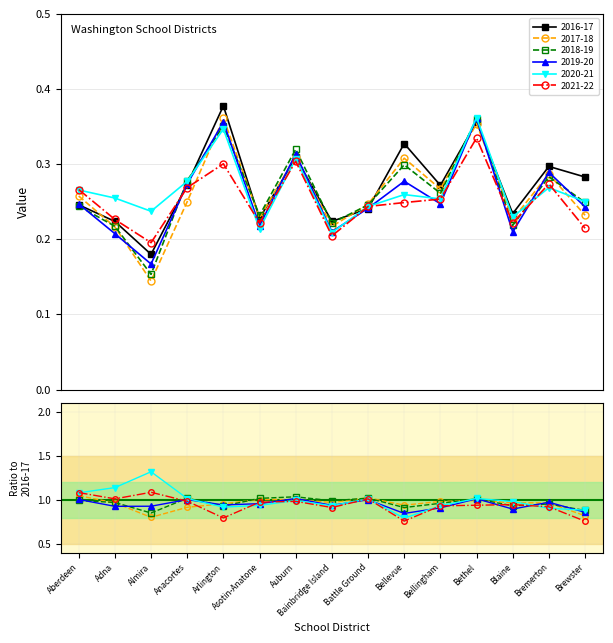

True or false: 2020-21/2016-17 has a value of 0.9 at Brewster.

True